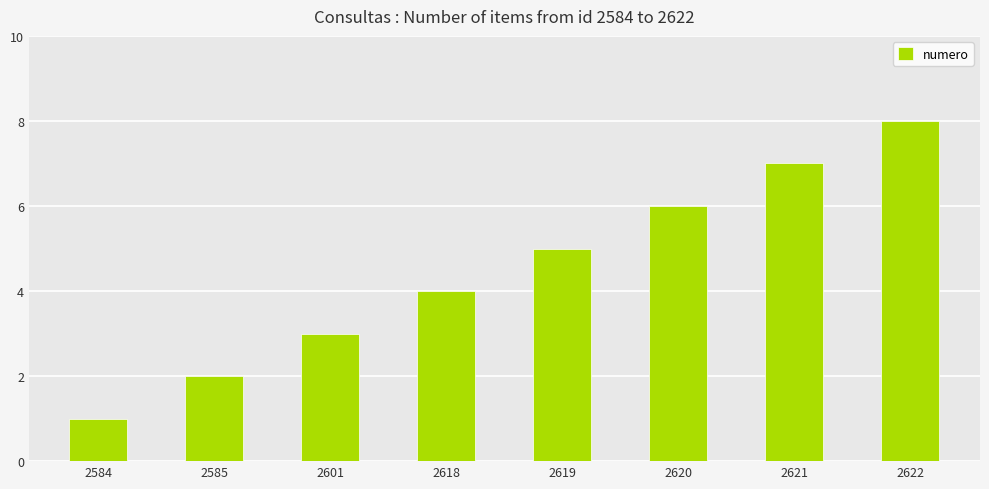

How many series are shown in this chart?

1